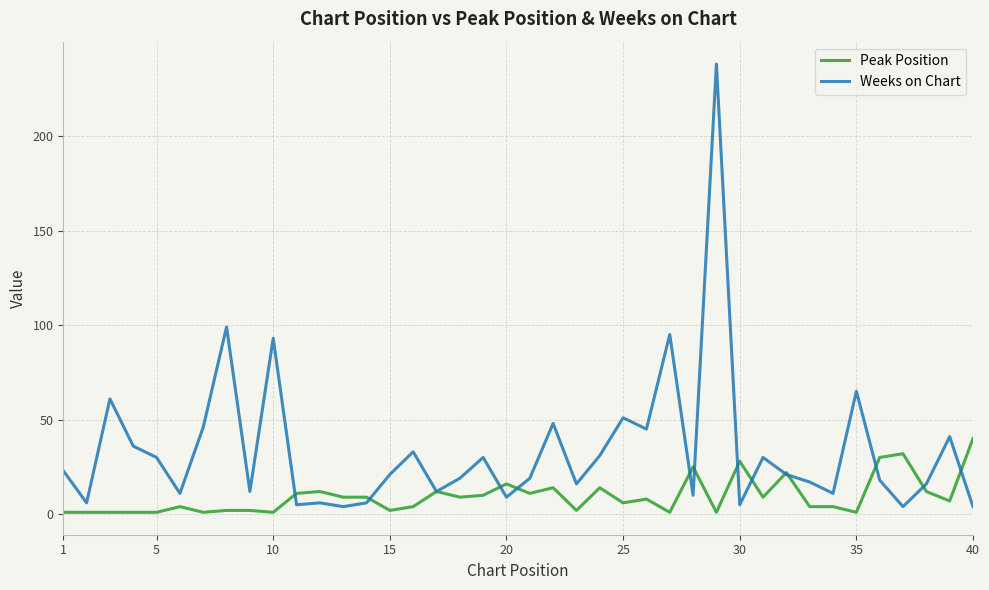

What are all the series names shown in the legend?

Peak Position, Weeks on Chart